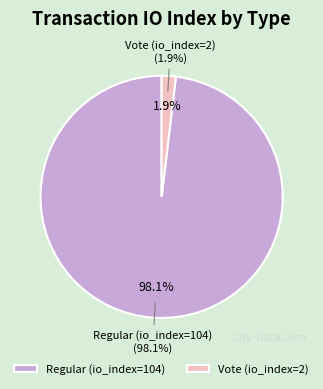

Do Regular (io_index=104) and Vote (io_index=2) together represent more than half of the pie?

Yes